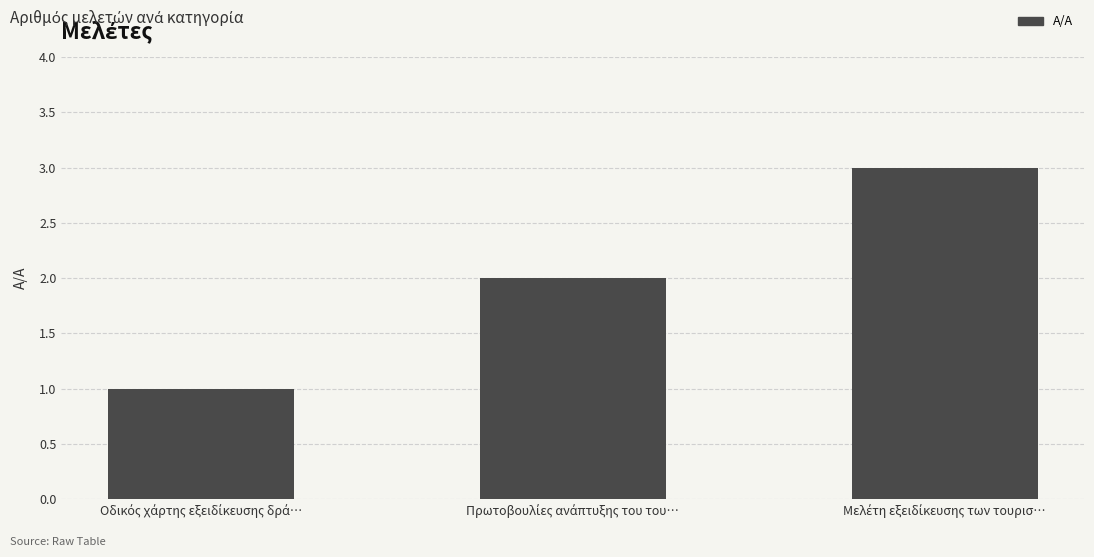

What is the greatest value displayed?

3